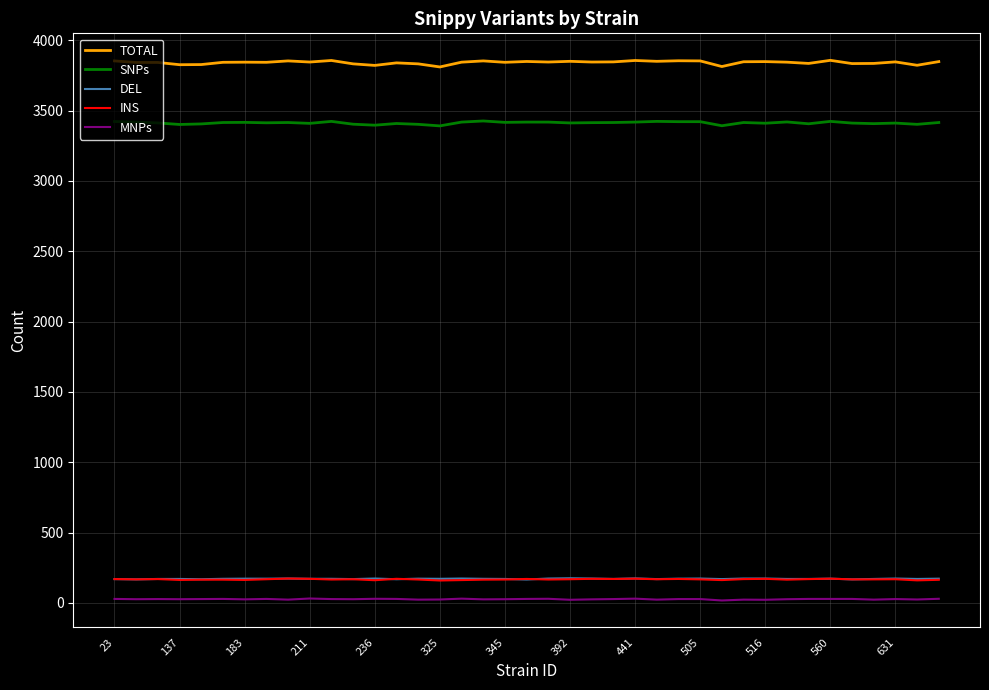

Which series has the largest total across all categories?

TOTAL